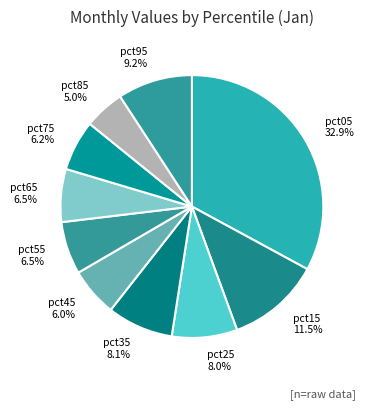

Does any single category account for the majority?

No